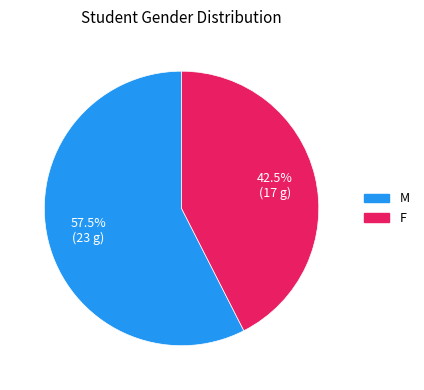

What is the total percentage of F and M?

100.0%